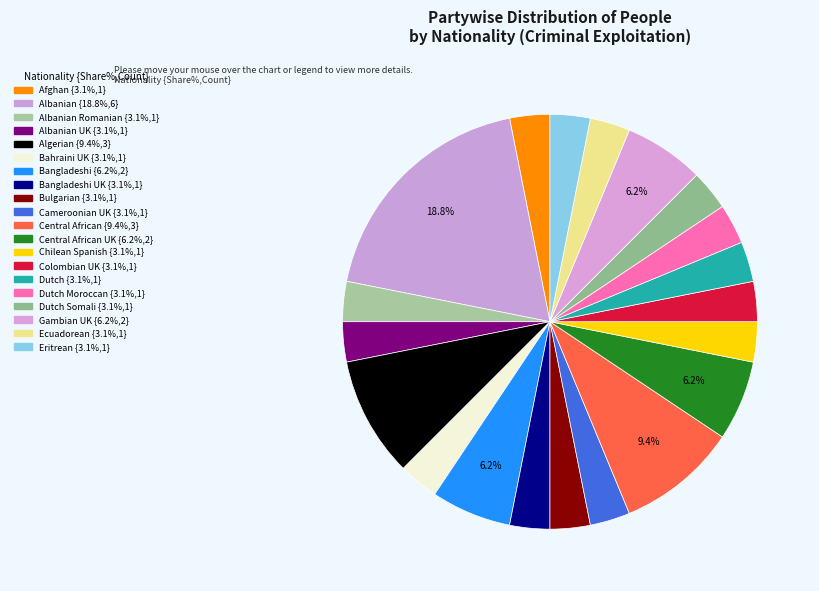

How many segments does this pie chart have?

20